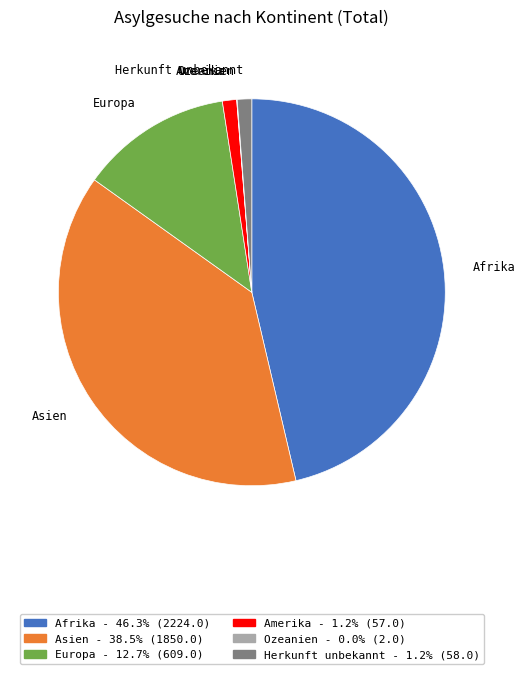

Does any single category account for the majority?

No